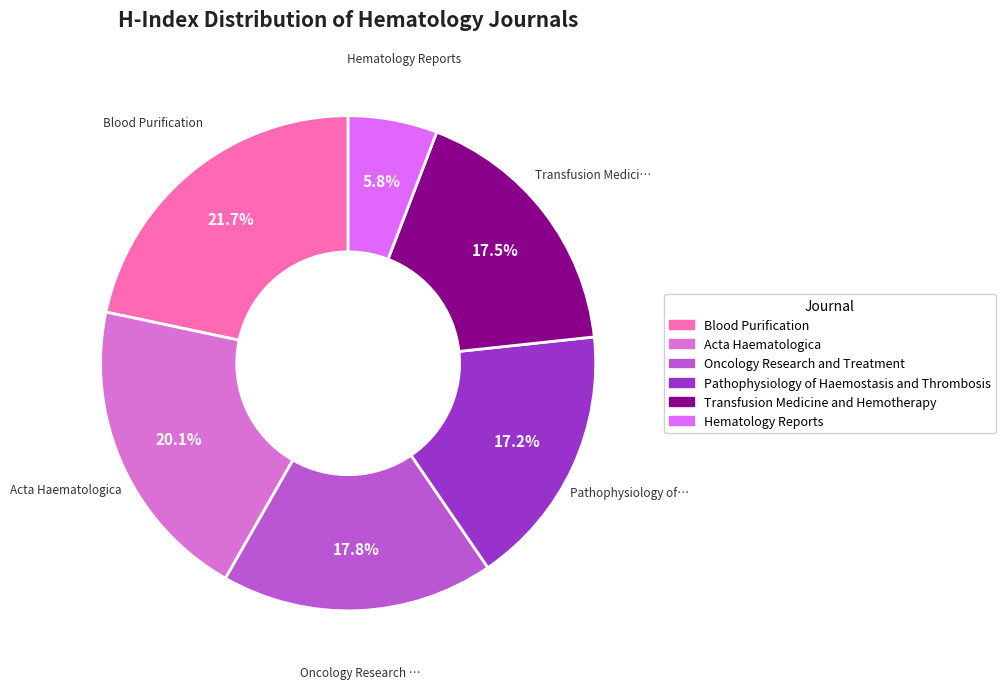

Count the number of slices in the pie.

6